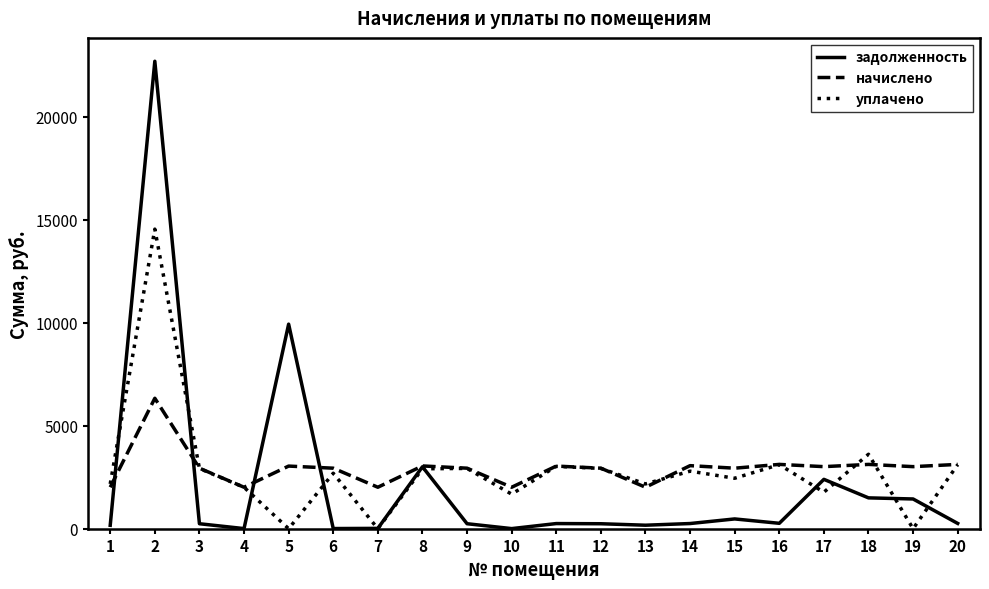

The value of начислено at 13 is 2014.0. True or false?

True